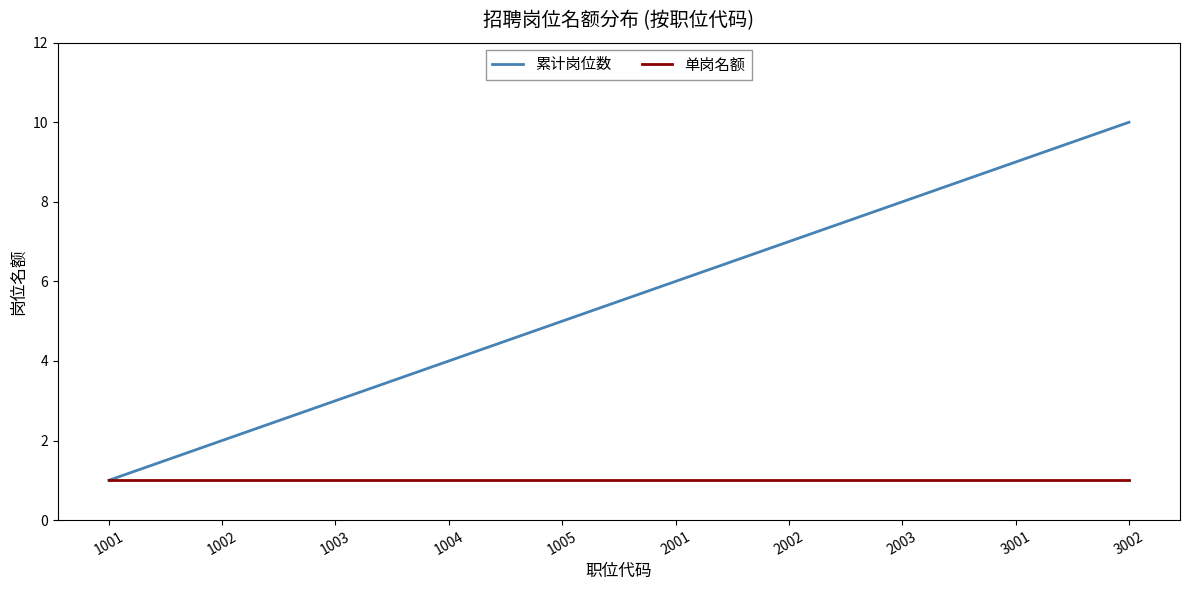

How many lines are shown in the chart?

2